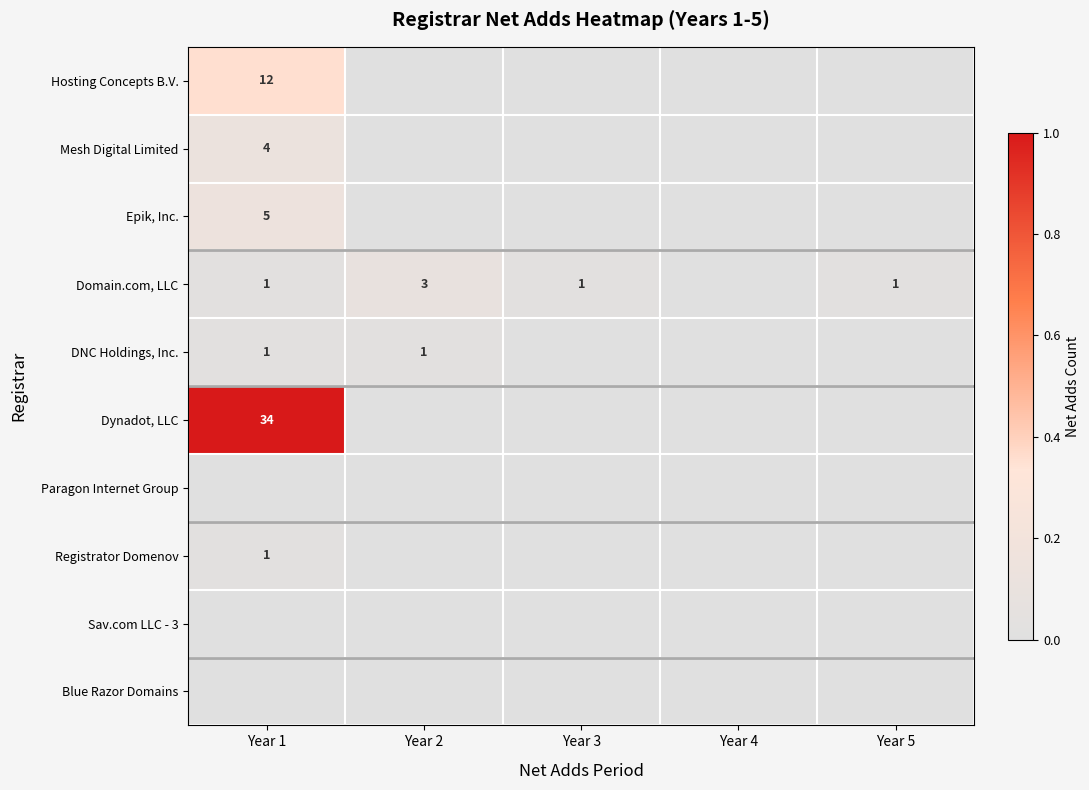

Rank the series at Year 2 from highest to lowest value.

Domain.com, LLC, DNC Holdings, Inc., Hosting Concepts B.V., Mesh Digital Limited, Epik, Inc., Dynadot, LLC, Paragon Internet Group, Registrator Domenov, Sav.com LLC - 3, Blue Razor Domains